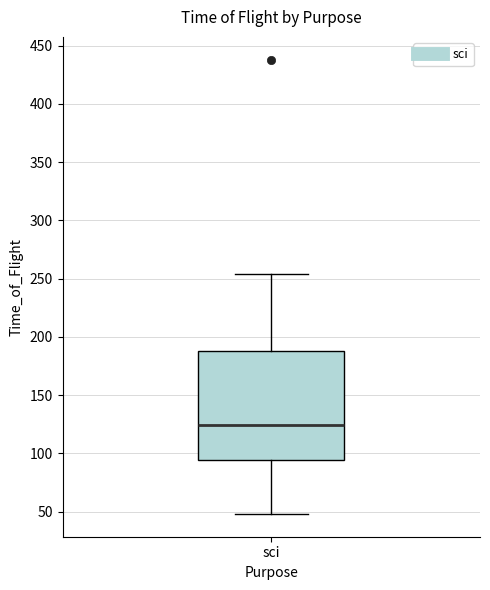

Where does the upper whisker of the box for sci end on the y-axis? The values are not printed on the chart, so give them approximately, as read against the axis.

255